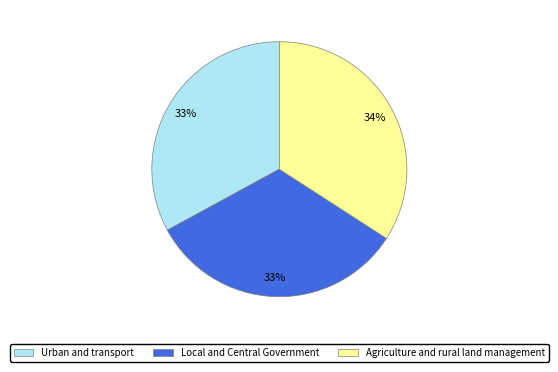

Which slice is the largest?

Agriculture and rural land management